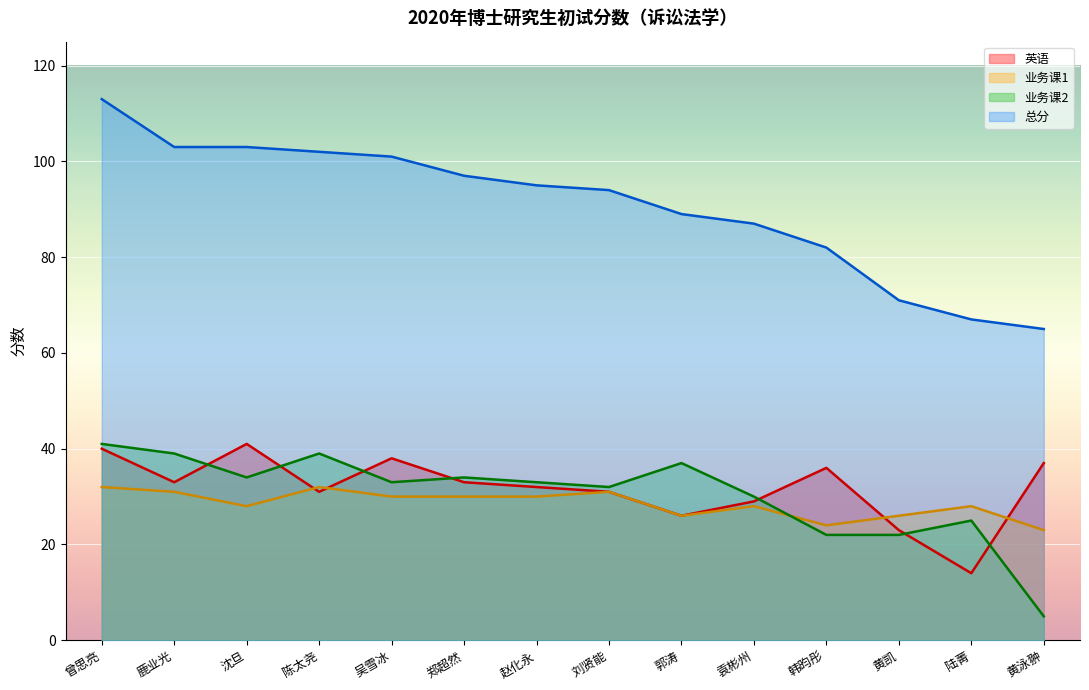

Does the chart display data point markers on the line(s)?

No